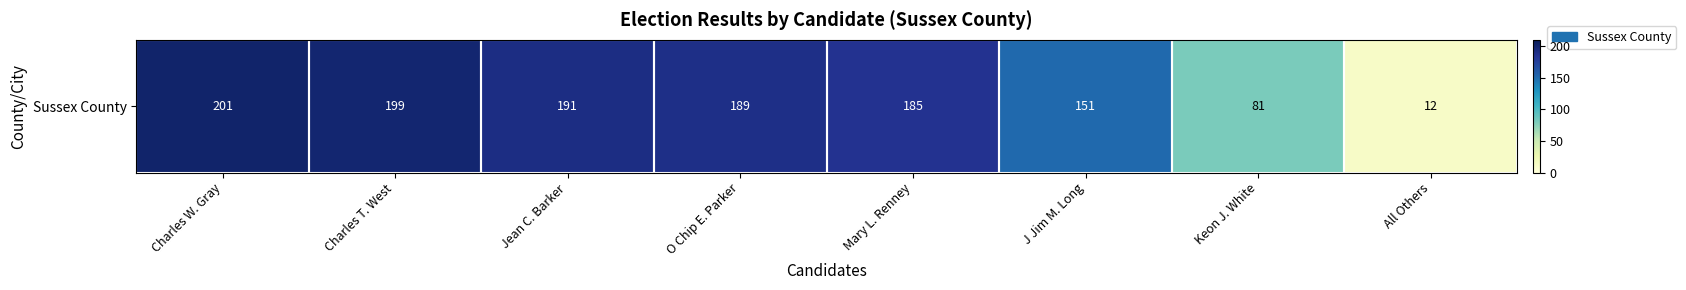

What is the change in value from Charles T. West to O Chip E. Parker?

-10